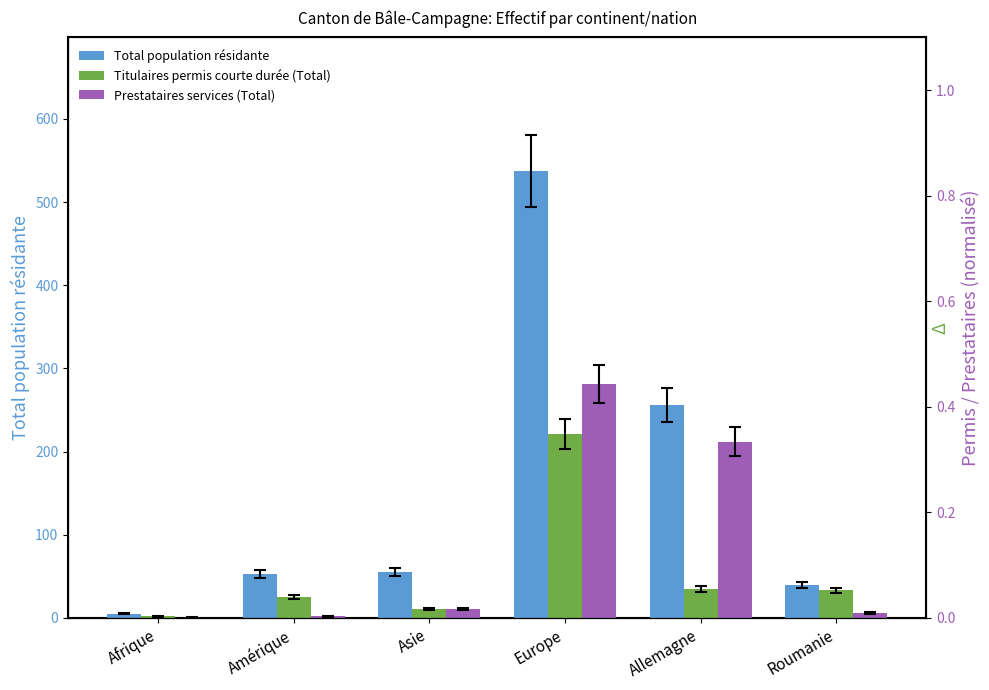

Which series has the largest total across all categories?

Total population résidante